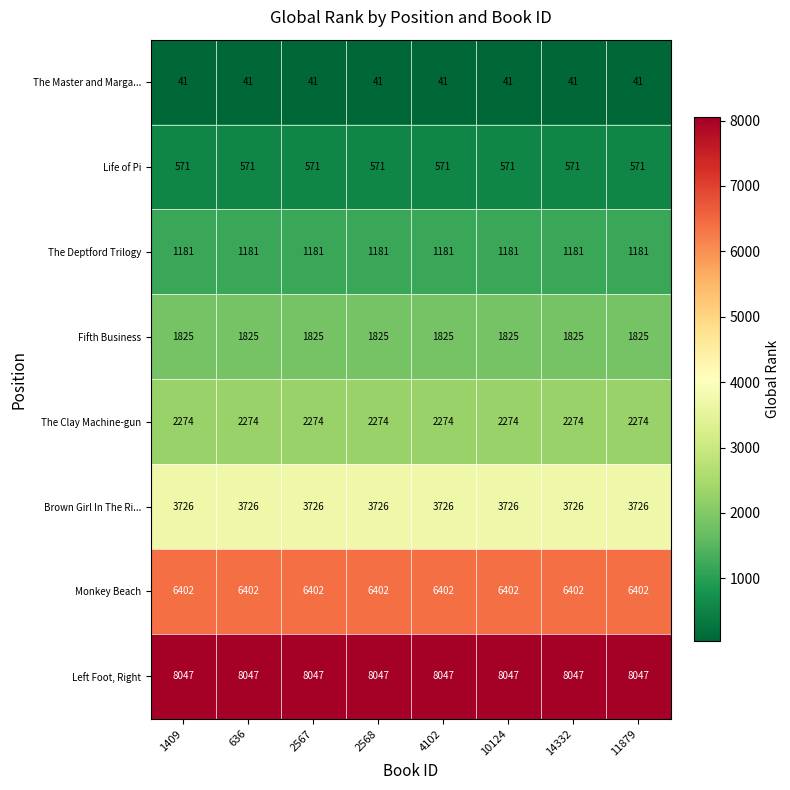

What is the maximum value shown in the chart?

8047